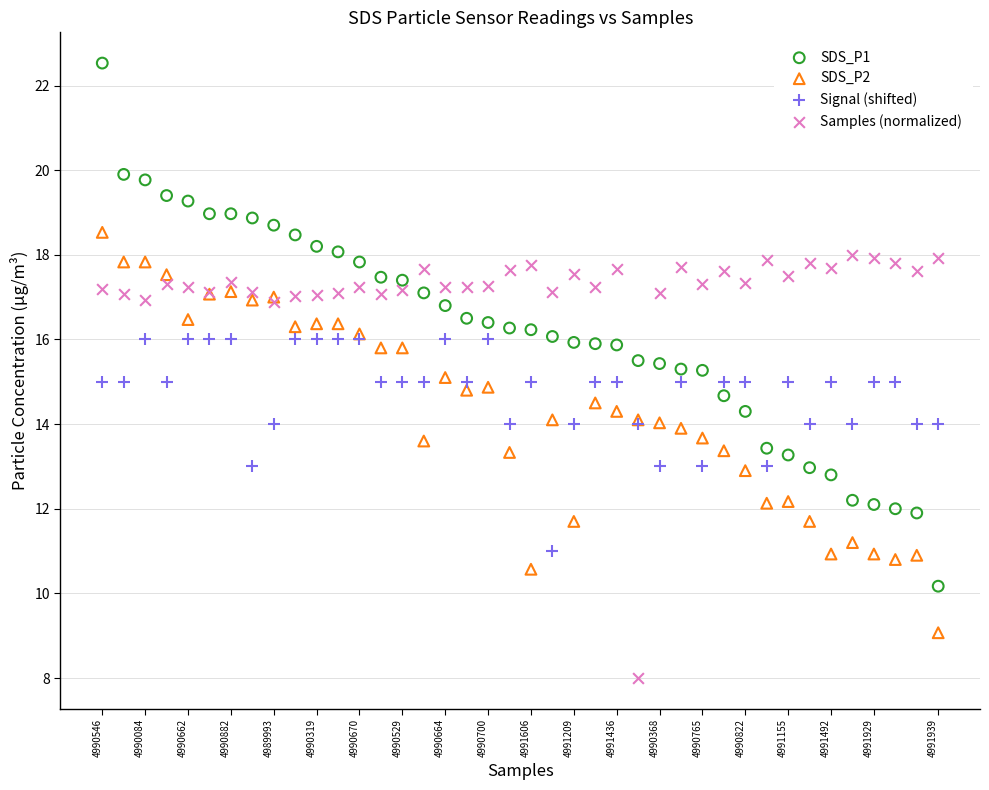

Which series reaches the minimum Y coordinate?

Samples (normalized)